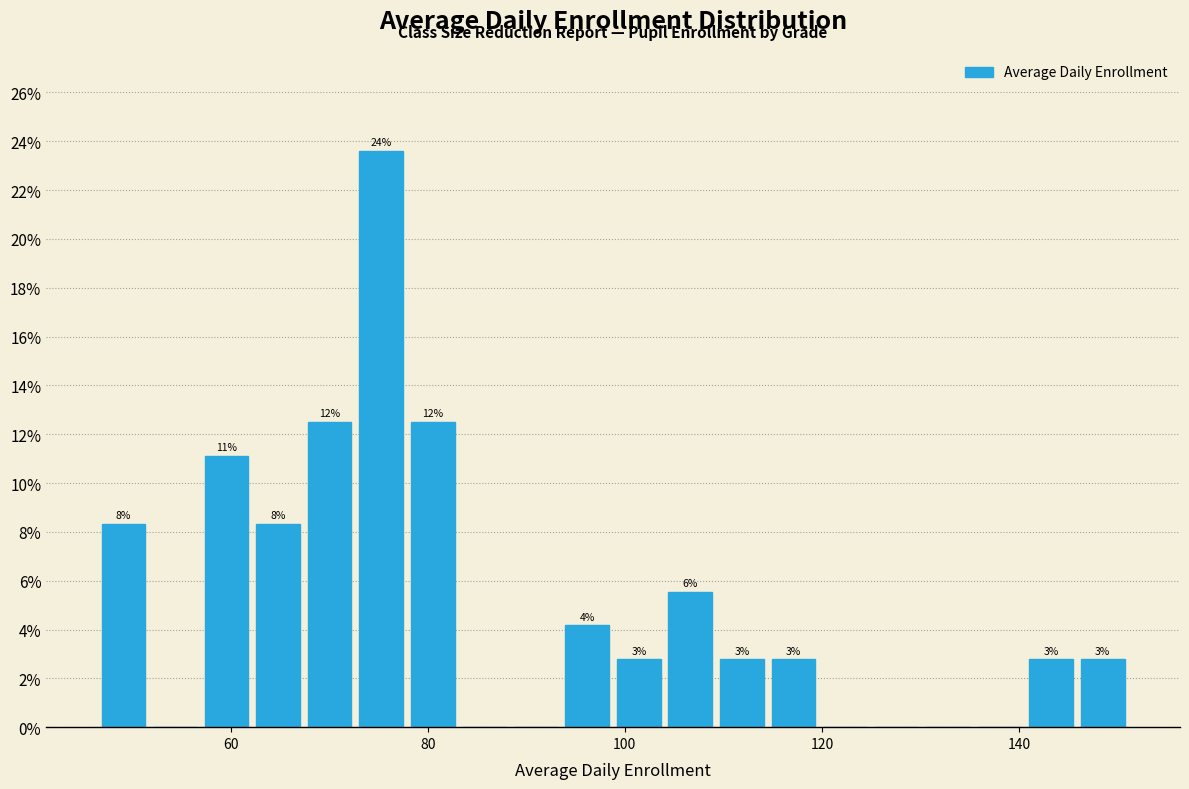

Read against the x-axis, roughly where is the centre of the tallest bar?

76